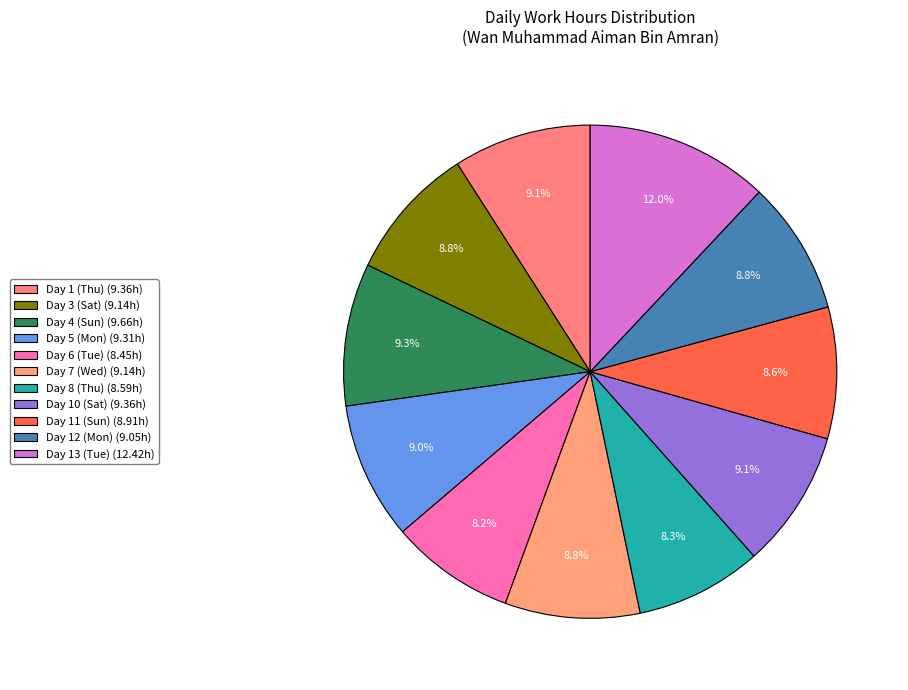

How many slices are in this pie chart?

11